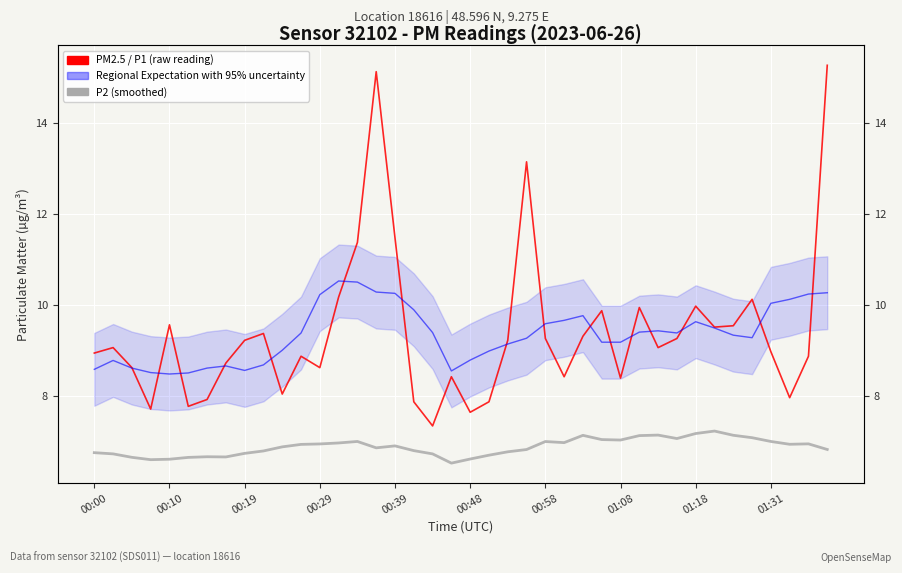

True or false: P2 (smoothed) and PM2.5 / P1 (raw reading) intersect in this chart.

False